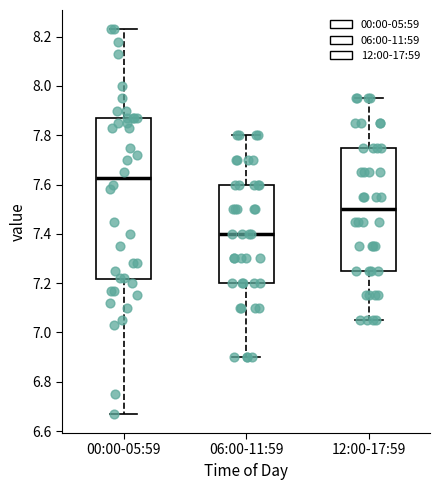

Which box's median line is the lowest?

06:00-11:59